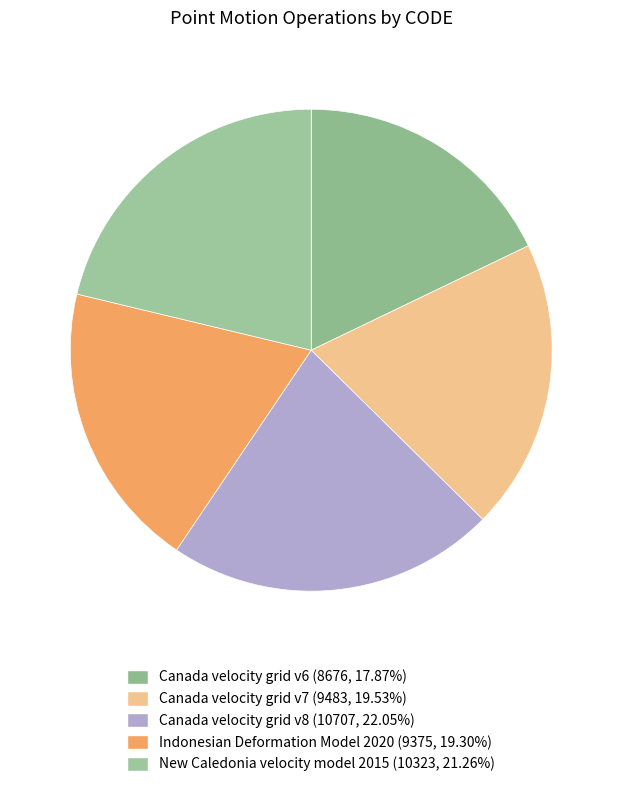

Rank the categories by value from lowest to highest.

Canada velocity grid v6, Indonesian Deformation Model 2020, Canada velocity grid v7, New Caledonia velocity model 2015, Canada velocity grid v8